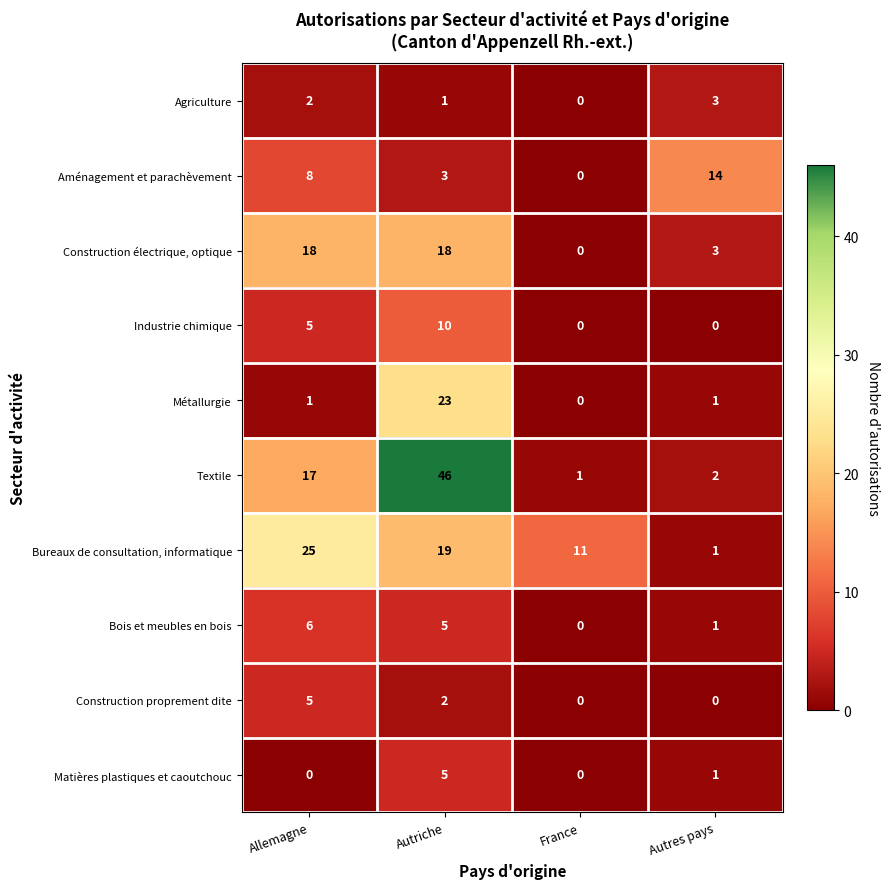

Where is Bureaux de consultation, informatique nearest to the value 13?

France